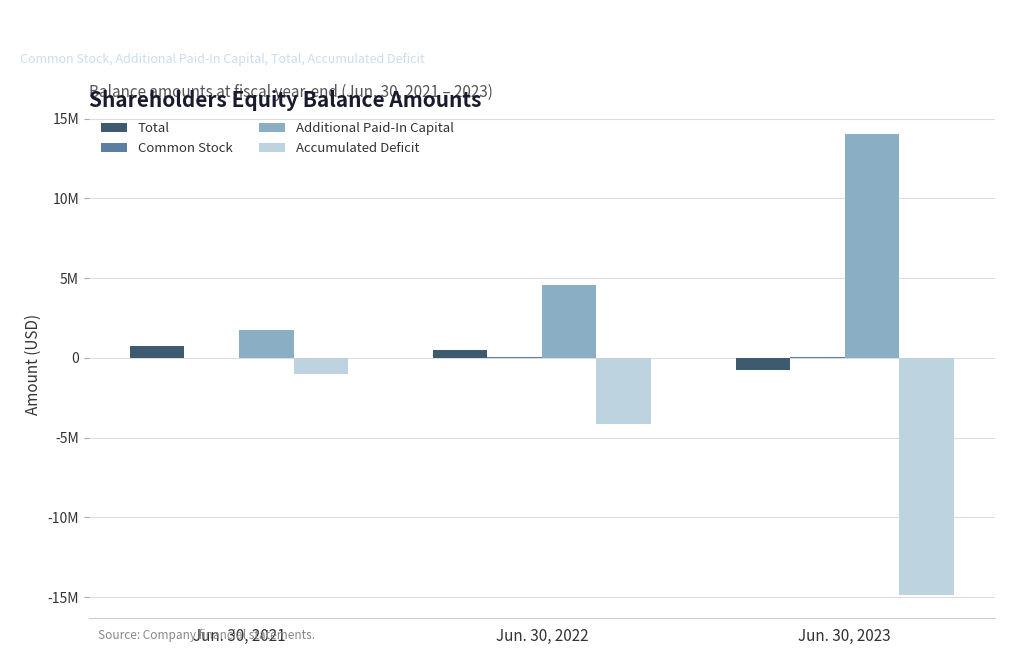

Are the bars grouped side by side (vs. stacked)?

Yes